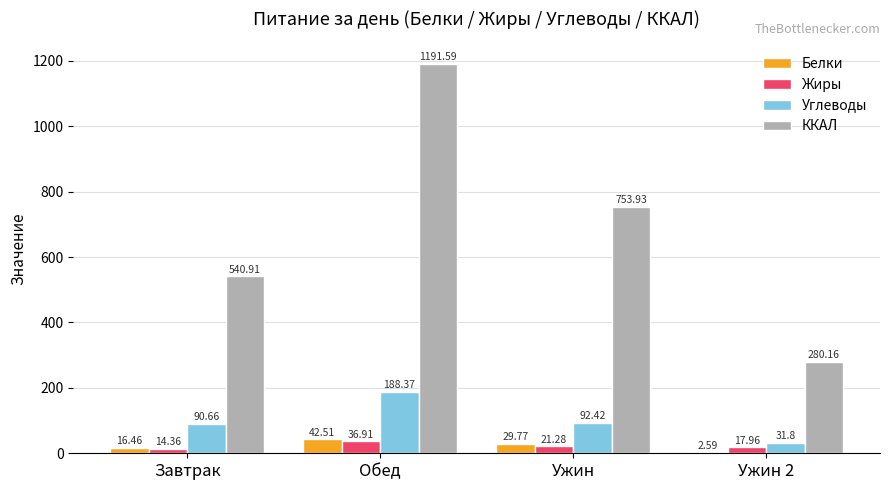

Reading left to right, transcribe all the data shown in this chart.

Белки: 16.5	42.5	29.8	2.6
Жиры: 14.4	36.9	21.3	18.0
Углеводы: 90.7	188.4	92.4	31.8
ККАЛ: 540.9	1191.6	753.9	280.2